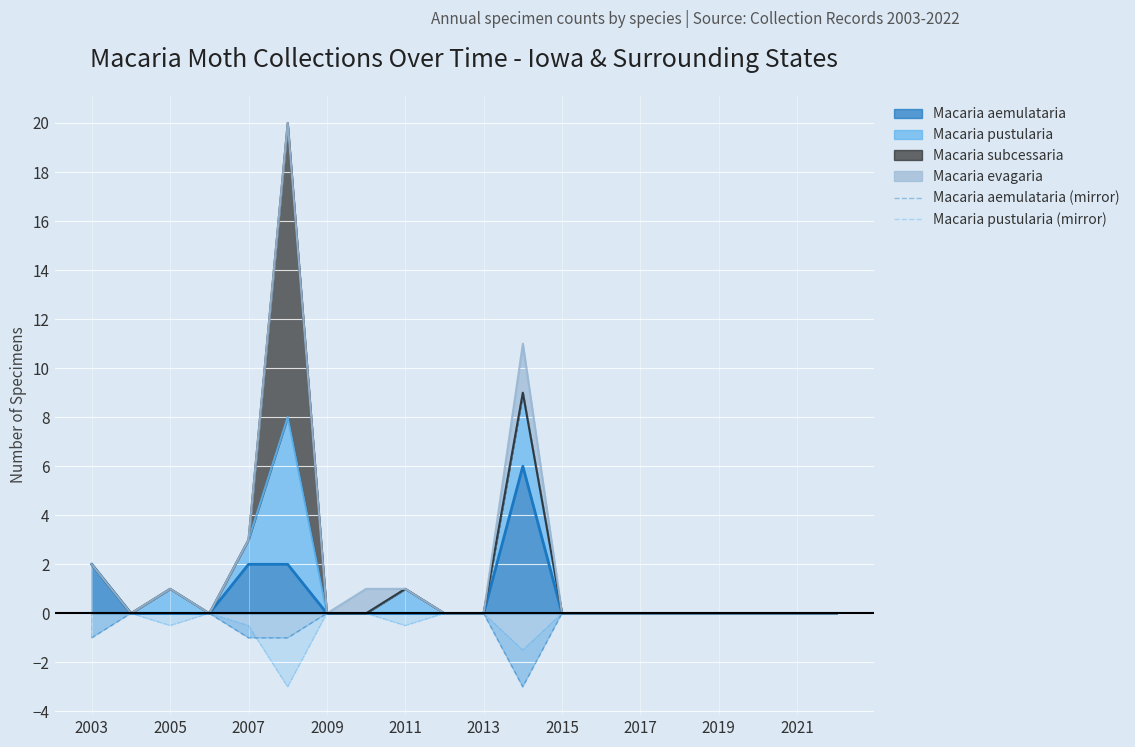

How many negative values does the Macaria pustularia (mirror) series have?

5